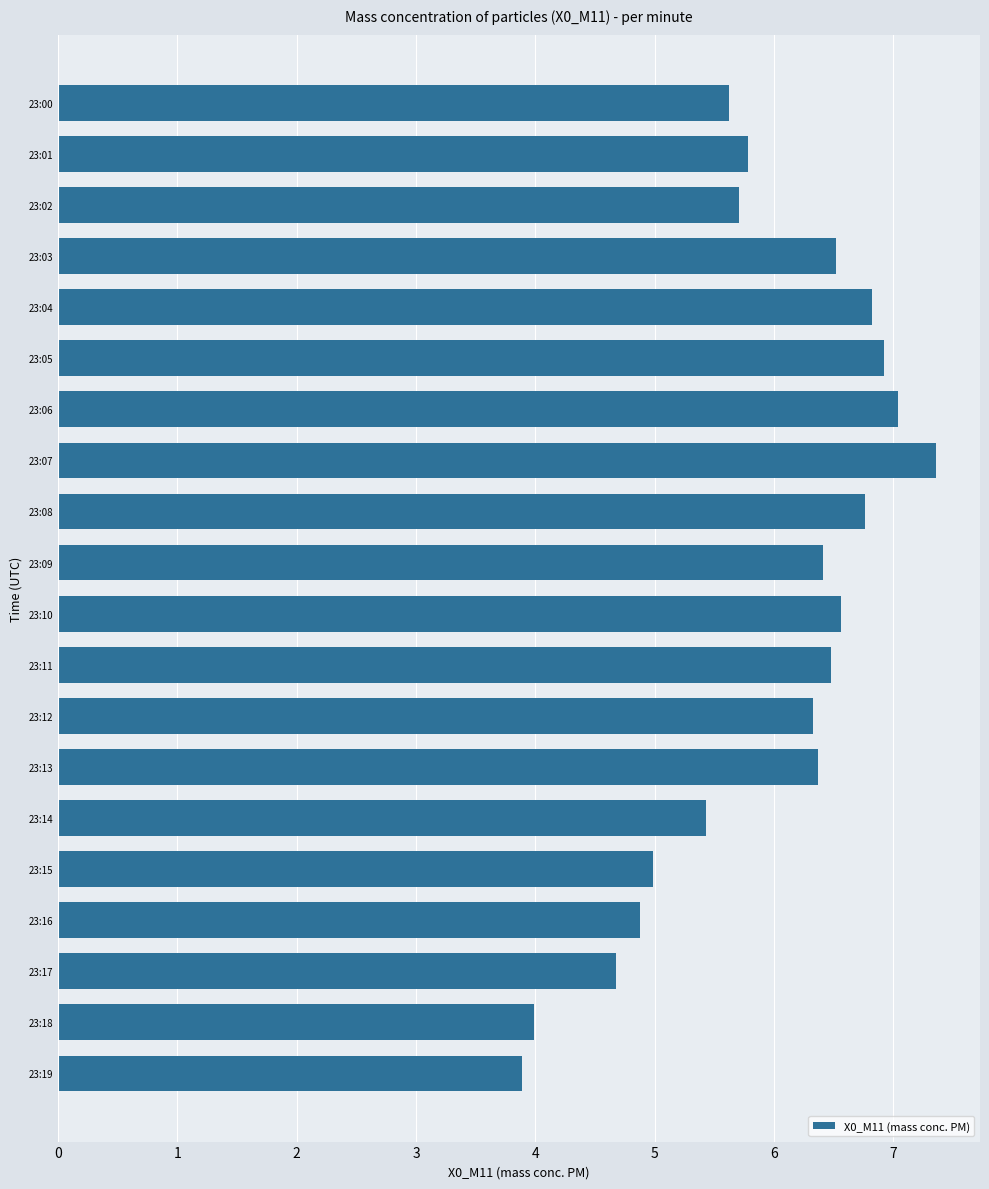

True or false: the data shows 2.7 at 23:09.

False